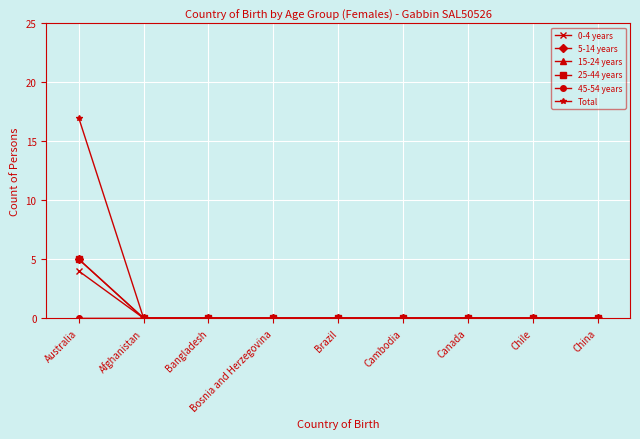

True or false: 15-24 years and Total cross at least once.

False